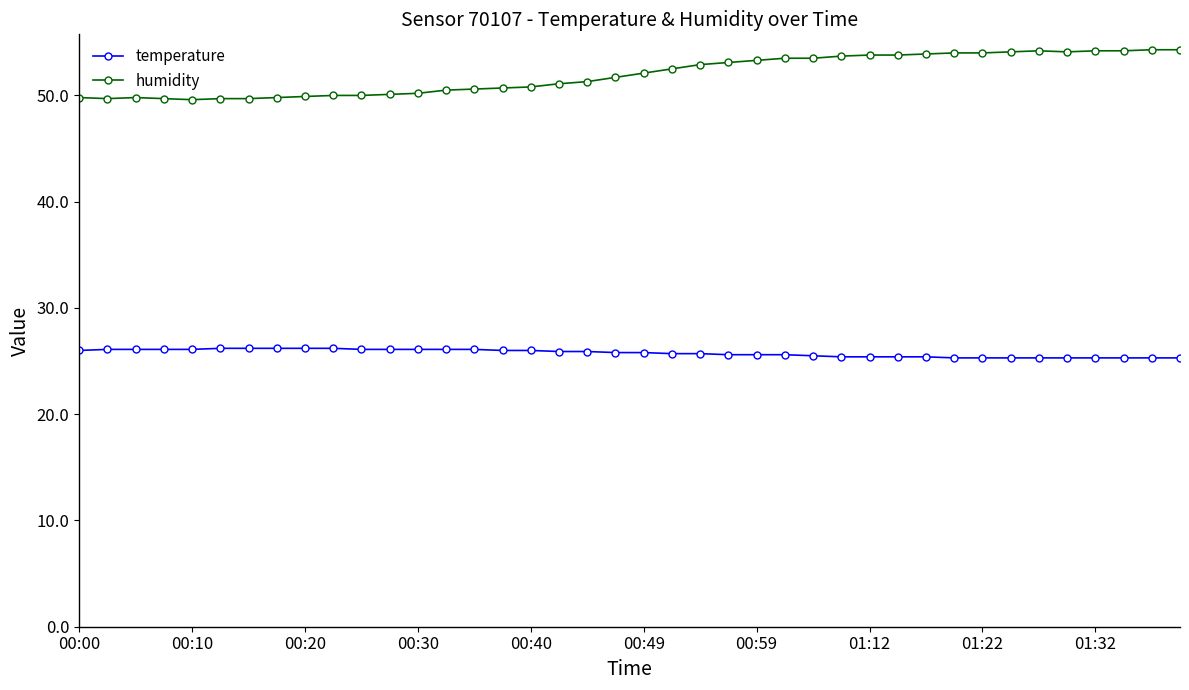

At how many categories does at least one series exceed 38?

40